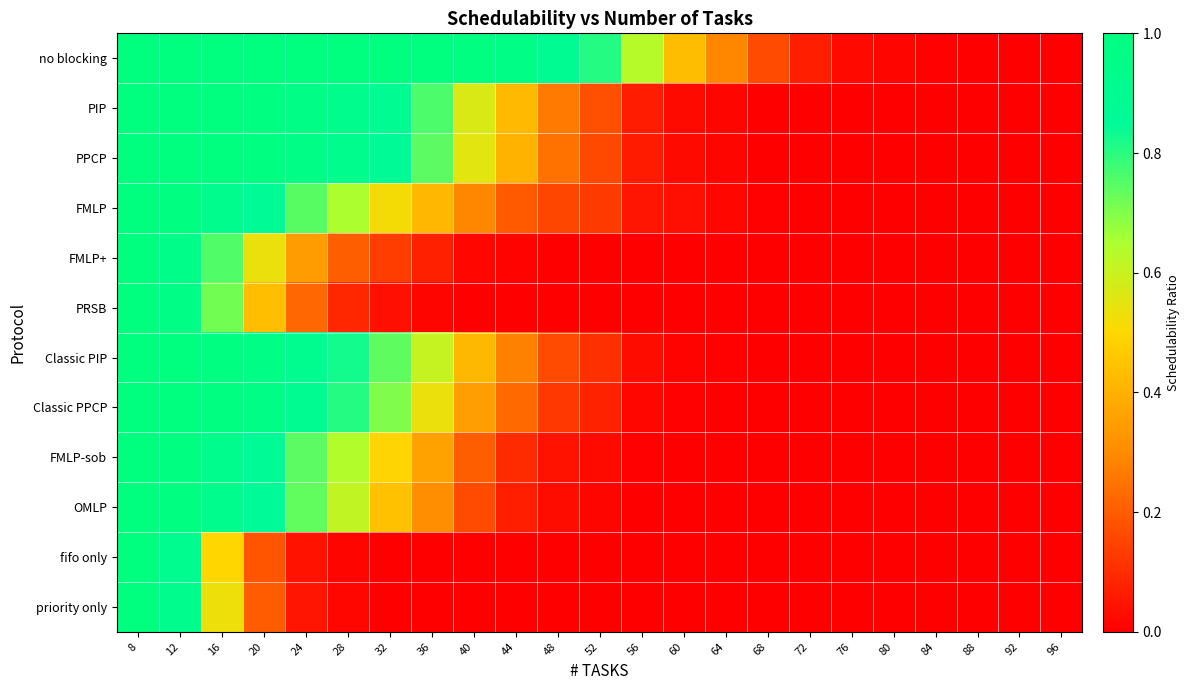

Reading left to right, transcribe all the data shown in this chart.

no blocking: 8=1.0	12=1.0	16=1.0	20=1.0	24=1.0	28=1.0	32=1.0	36=1.0	40=1.0	44=1.0	48=0.9	52=0.8	56=0.6	60=0.4	64=0.3	68=0.2	72=0.1	76=0.0	80=0.0	84=0.0	88=0.0	92=0.0	96=0.0
PIP: 8=1.0	12=1.0	16=1.0	20=1.0	24=1.0	28=0.9	32=0.9	36=0.8	40=0.6	44=0.4	48=0.3	52=0.2	56=0.1	60=0.0	64=0.0	68=0.0	72=0.0	76=0.0	80=0.0	84=0.0	88=0.0	92=0.0	96=0.0
PPCP: 8=1.0	12=1.0	16=1.0	20=1.0	24=1.0	28=0.9	32=0.9	36=0.7	40=0.6	44=0.4	48=0.2	52=0.2	56=0.1	60=0.0	64=0.0	68=0.0	72=0.0	76=0.0	80=0.0	84=0.0	88=0.0	92=0.0	96=0.0
FMLP: 8=1.0	12=1.0	16=0.9	20=0.9	24=0.7	28=0.7	32=0.5	36=0.4	40=0.3	44=0.2	48=0.2	52=0.1	56=0.0	60=0.0	64=0.0	68=0.0	72=0.0	76=0.0	80=0.0	84=0.0	88=0.0	92=0.0	96=0.0
FMLP+: 8=1.0	12=0.9	16=0.8	20=0.5	24=0.3	28=0.2	32=0.1	36=0.1	40=0.0	44=0.0	48=0.0	52=0.0	56=0.0	60=0.0	64=0.0	68=0.0	72=0.0	76=0.0	80=0.0	84=0.0	88=0.0	92=0.0	96=0.0
PRSB: 8=1.0	12=1.0	16=0.7	20=0.4	24=0.2	28=0.1	32=0.0	36=0.0	40=0.0	44=0.0	48=0.0	52=0.0	56=0.0	60=0.0	64=0.0	68=0.0	72=0.0	76=0.0	80=0.0	84=0.0	88=0.0	92=0.0	96=0.0
Classic PIP: 8=1.0	12=1.0	16=1.0	20=1.0	24=0.9	28=0.8	32=0.7	36=0.6	40=0.4	44=0.3	48=0.2	52=0.1	56=0.0	60=0.0	64=0.0	68=0.0	72=0.0	76=0.0	80=0.0	84=0.0	88=0.0	92=0.0	96=0.0
Classic PPCP: 8=1.0	12=1.0	16=1.0	20=1.0	24=0.9	28=0.8	32=0.7	36=0.5	40=0.4	44=0.2	48=0.1	52=0.1	56=0.0	60=0.0	64=0.0	68=0.0	72=0.0	76=0.0	80=0.0	84=0.0	88=0.0	92=0.0	96=0.0
FMLP-sob: 8=1.0	12=1.0	16=0.9	20=0.9	24=0.7	28=0.6	32=0.5	36=0.4	40=0.2	44=0.1	48=0.0	52=0.0	56=0.0	60=0.0	64=0.0	68=0.0	72=0.0	76=0.0	80=0.0	84=0.0	88=0.0	92=0.0	96=0.0
OMLP: 8=1.0	12=1.0	16=0.9	20=0.9	24=0.7	28=0.6	32=0.4	36=0.3	40=0.2	44=0.1	48=0.0	52=0.0	56=0.0	60=0.0	64=0.0	68=0.0	72=0.0	76=0.0	80=0.0	84=0.0	88=0.0	92=0.0	96=0.0
fifo only: 8=1.0	12=0.9	16=0.5	20=0.2	24=0.0	28=0.0	32=0.0	36=0.0	40=0.0	44=0.0	48=0.0	52=0.0	56=0.0	60=0.0	64=0.0	68=0.0	72=0.0	76=0.0	80=0.0	84=0.0	88=0.0	92=0.0	96=0.0
priority only: 8=1.0	12=0.9	16=0.5	20=0.2	24=0.0	28=0.0	32=0.0	36=0.0	40=0.0	44=0.0	48=0.0	52=0.0	56=0.0	60=0.0	64=0.0	68=0.0	72=0.0	76=0.0	80=0.0	84=0.0	88=0.0	92=0.0	96=0.0